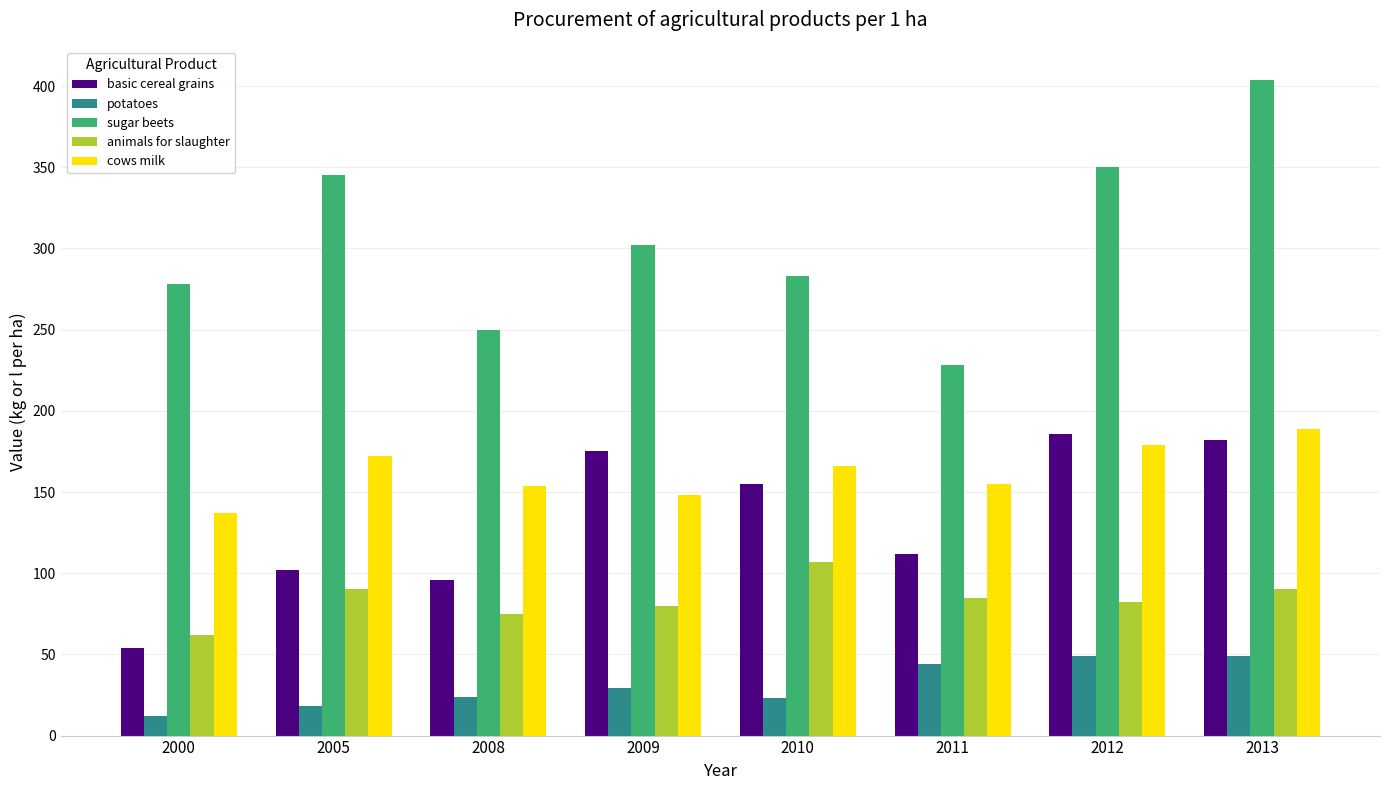

Is the value of basic cereal grains at 2008 greater than the value of sugar beets at 2000?

No